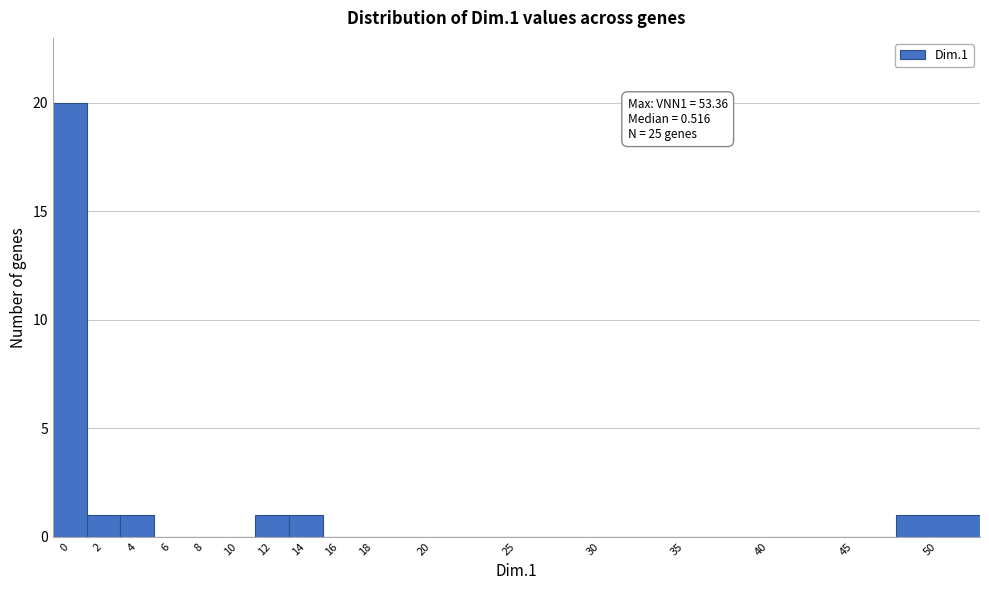

Reading left to right, list all the values displayed in this chart.

0=20	2=1	4=1	6=0	8=0	10=0	12=1	14=1	16=0	18=0	20=0	25=0	30=0	35=0	40=0	45=0	50=1